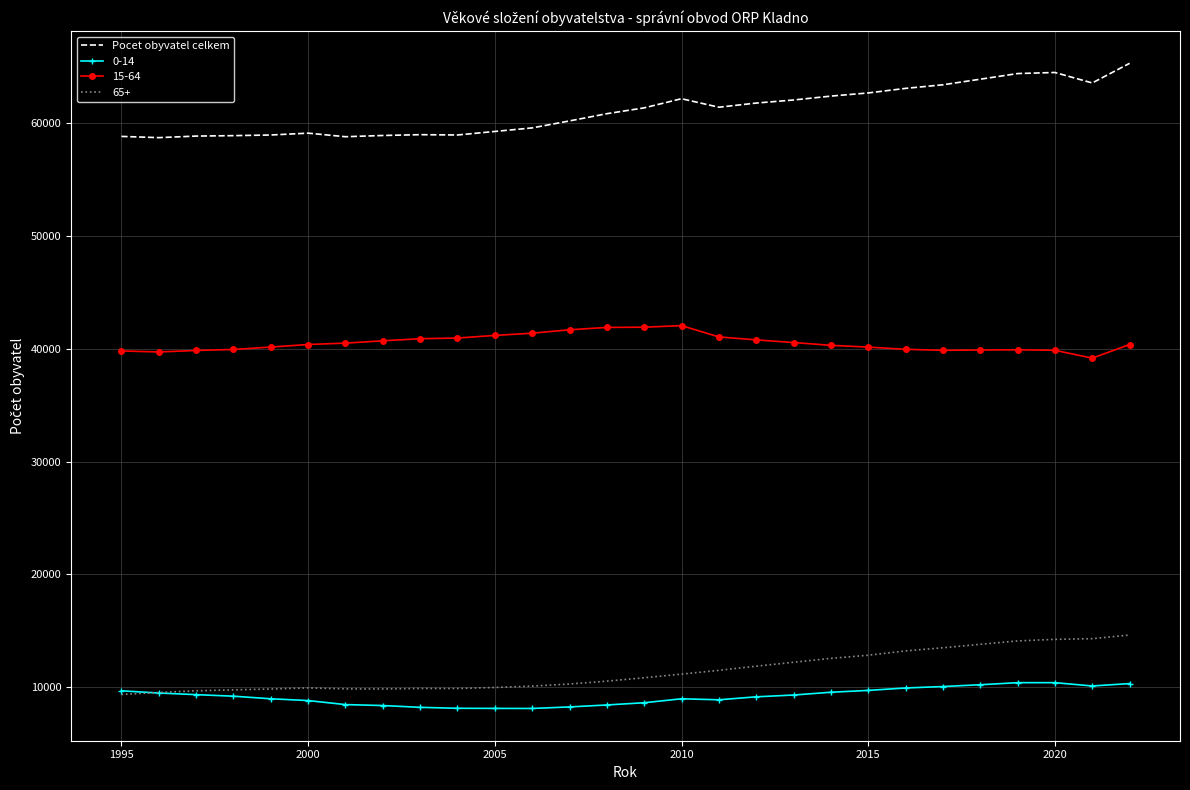

True or false: 15-64 and Pocet obyvatel celkem intersect in this chart.

False